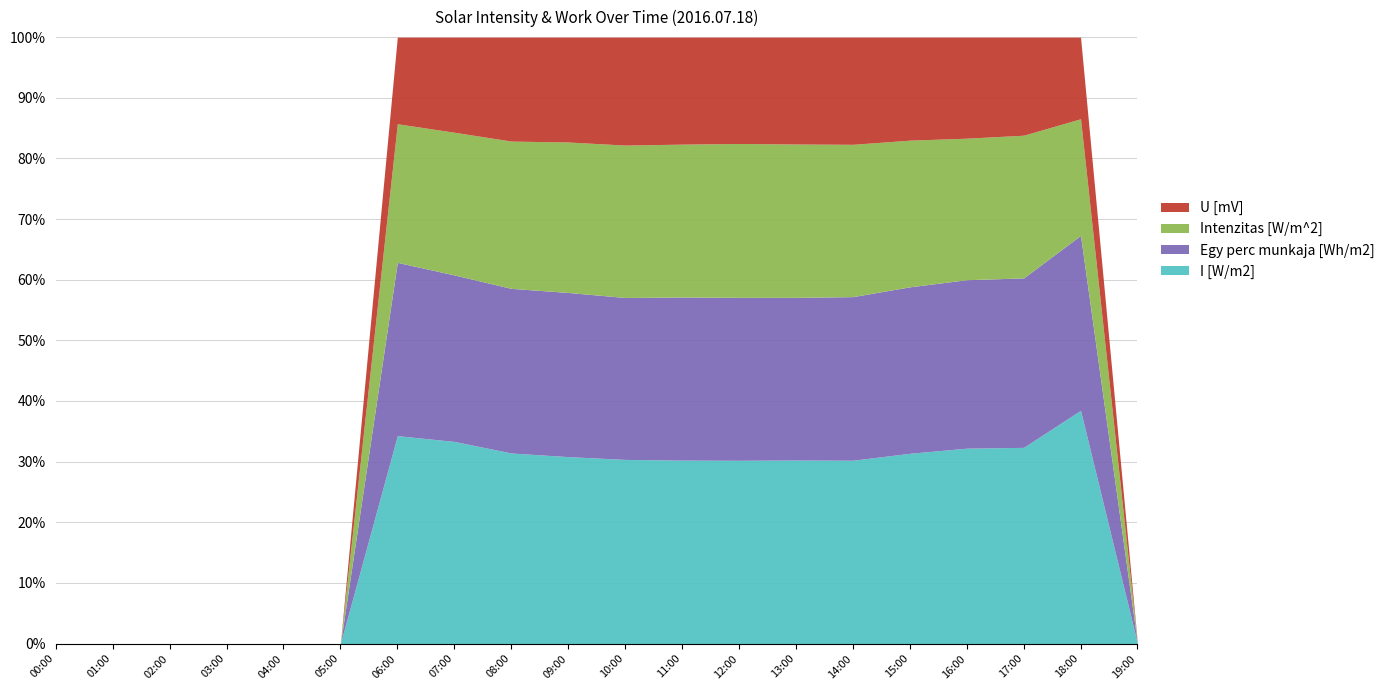

What is the label of the 18th point from the left?

17:00